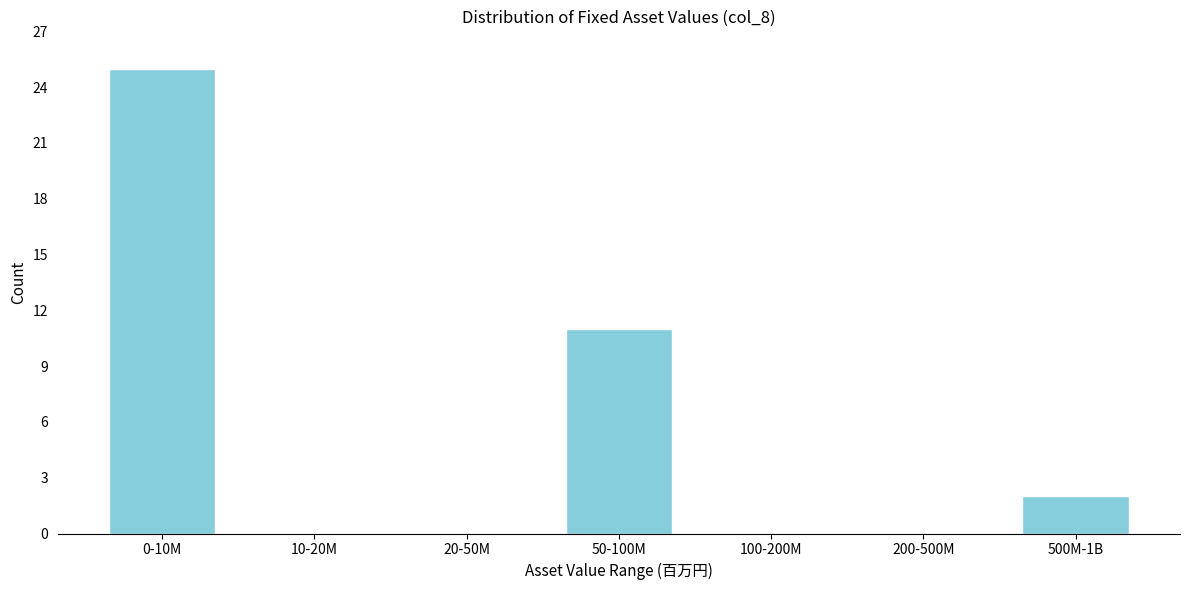

Reading left to right, transcribe all the data shown in this chart.

0-10M=25	10-20M=0	20-50M=0	50-100M=11	100-200M=0	200-500M=0	500M-1B=2